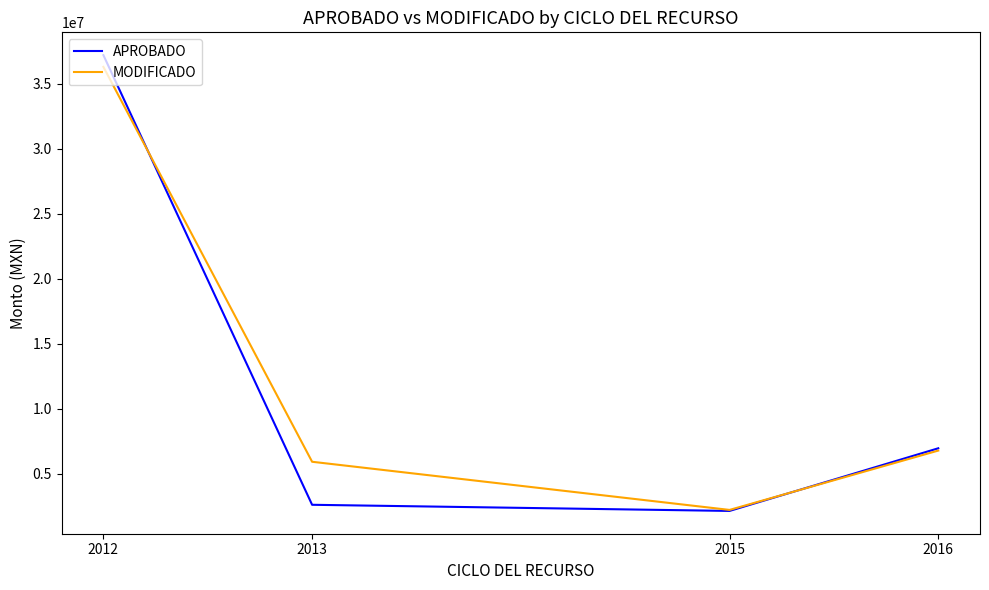

Which category has the highest value across all series?

2012